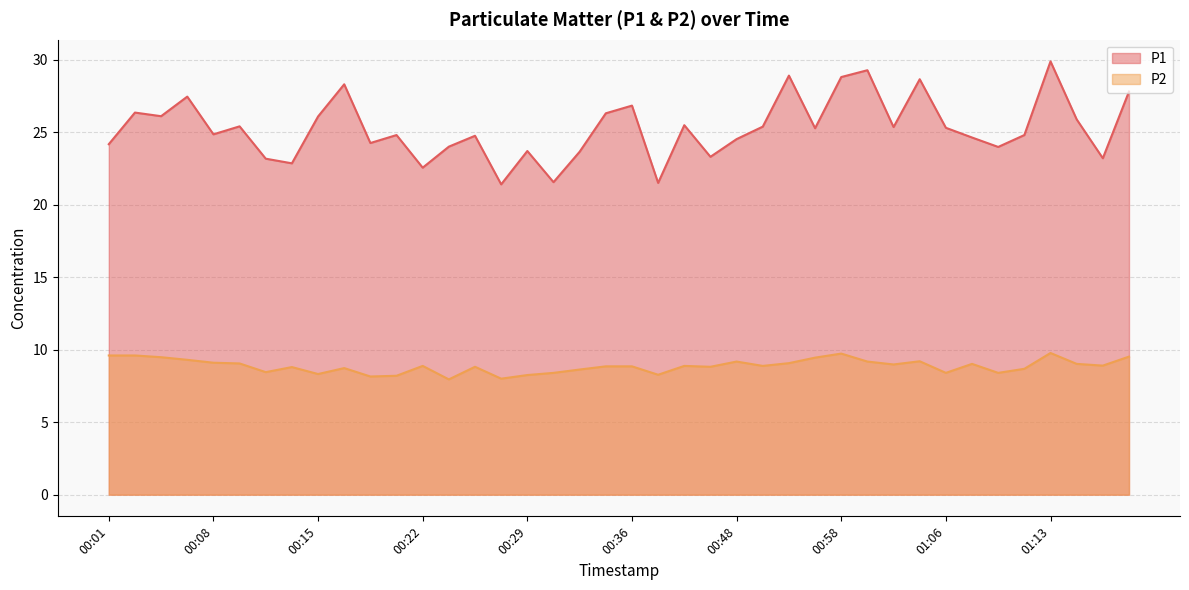

True or false: P2 has a value of 8.7 at 01:11.

True